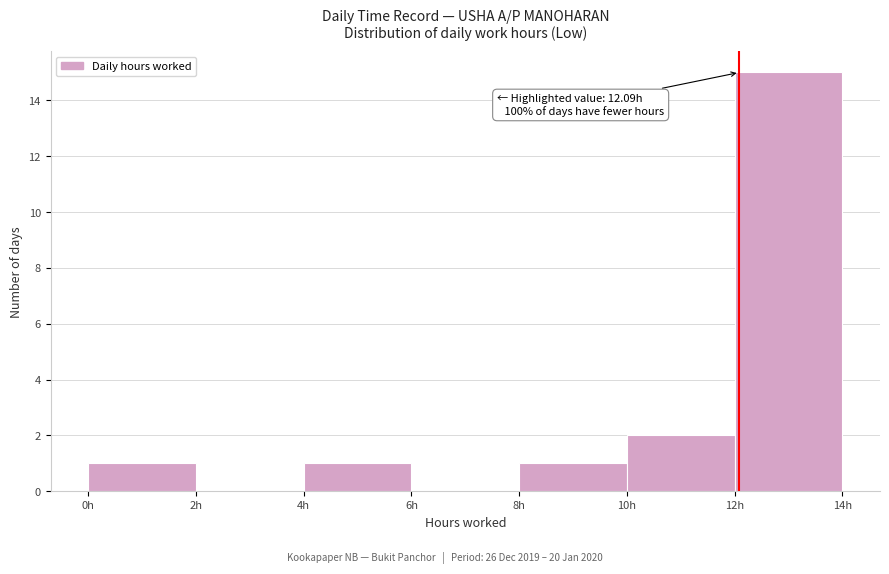

Which range on the x-axis has the tallest bar?

12 to 14